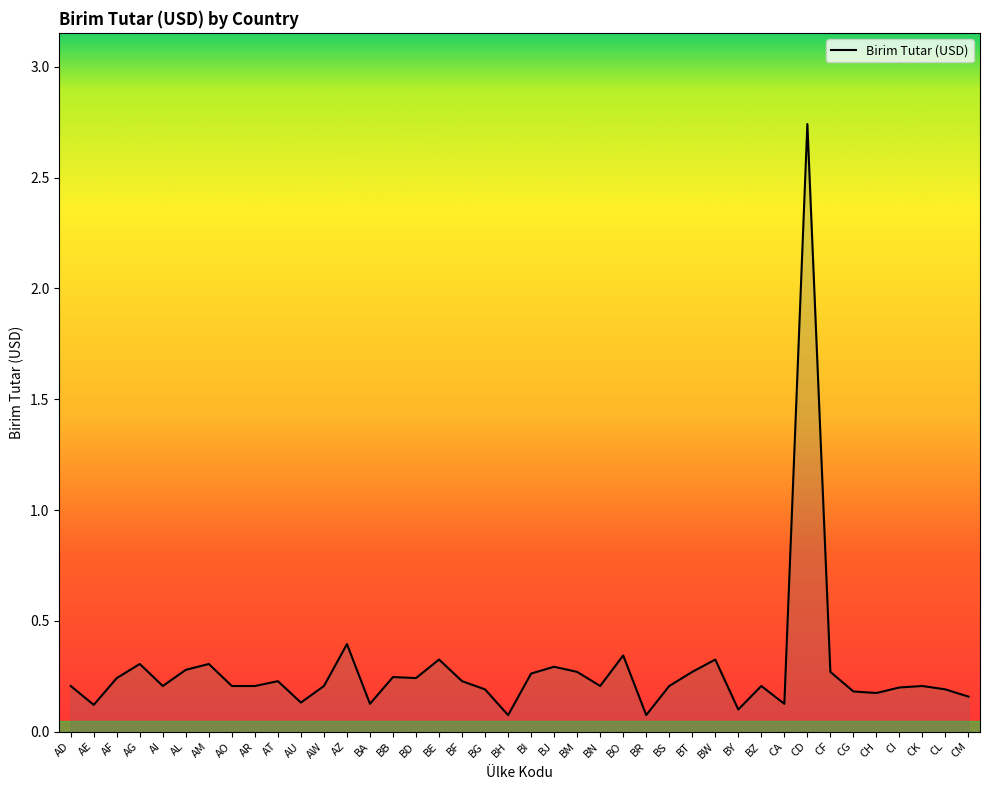

Is it true that the value at BR is 0.1?

True